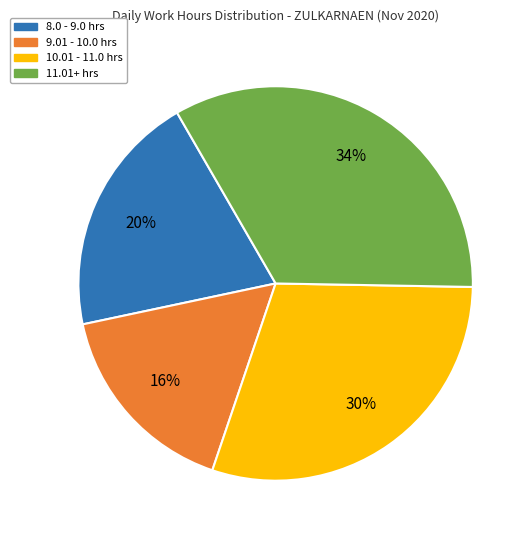

To the nearest percent, what is the average slice percentage?

25%